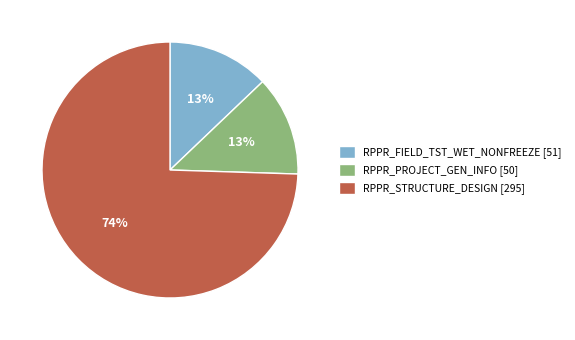

How many segments does this pie chart have?

3